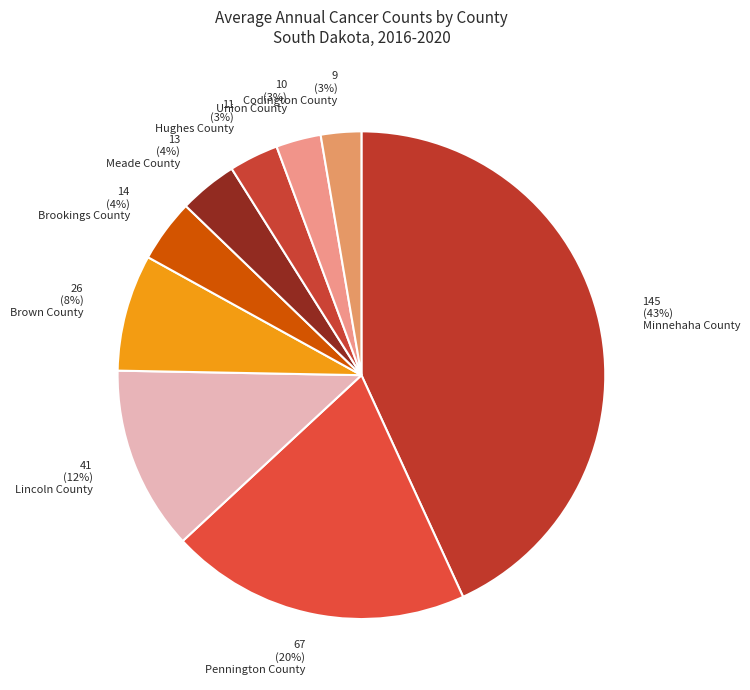

To the nearest percent, what percentage of the pie is 13 (4%) Meade County?

4%